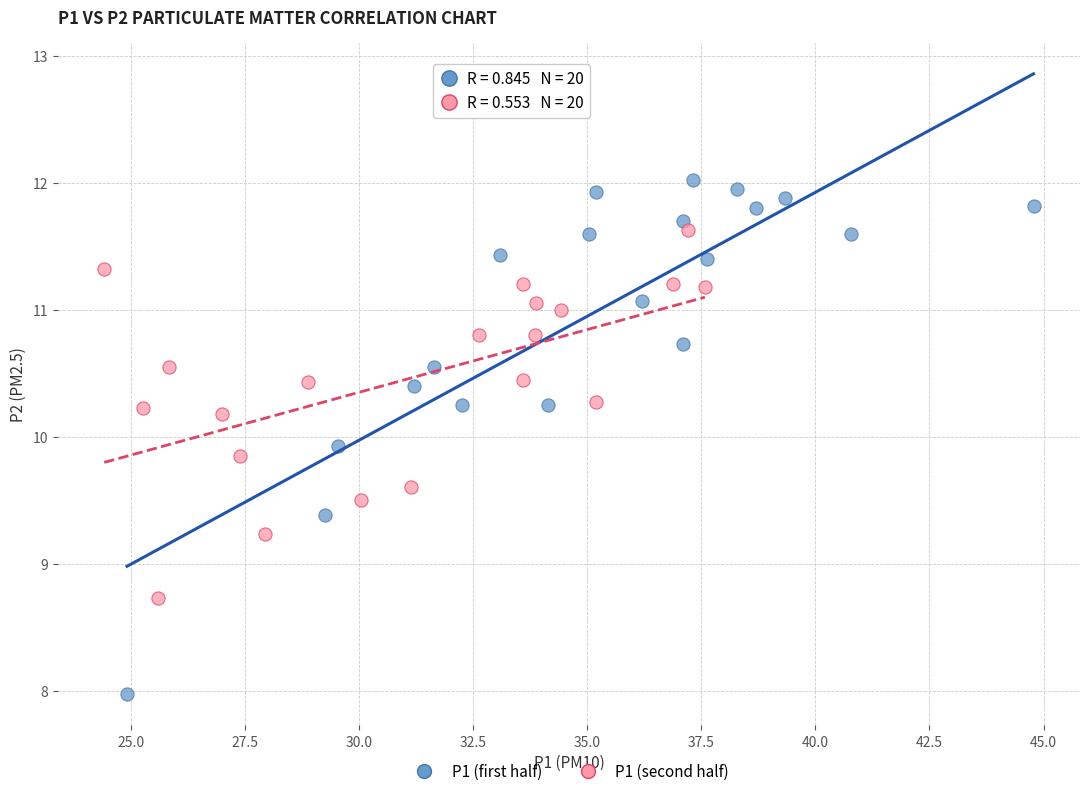

Which series reaches the maximum Y coordinate?

P1 (first half)